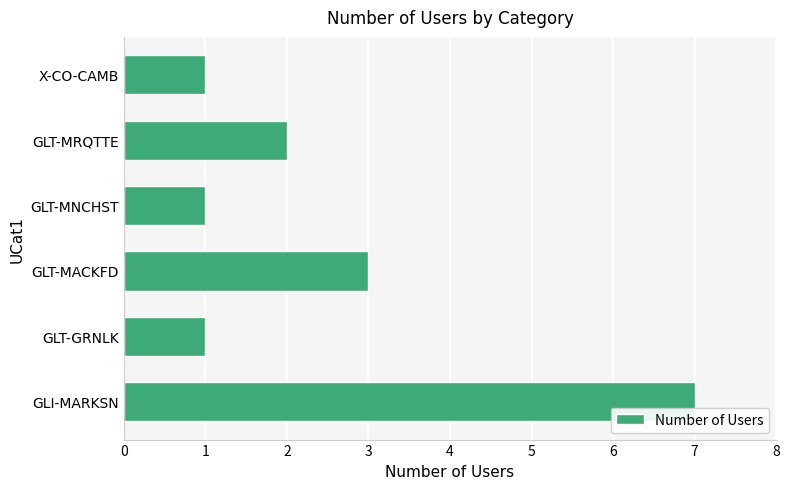

What is the difference between the maximum and minimum values?

6